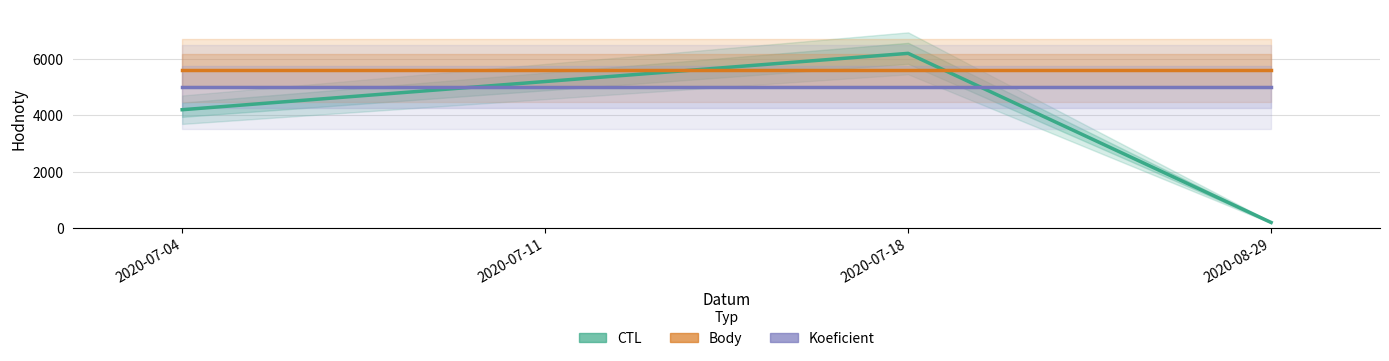

Which series ends up on top after the final intersection of CTL and Body?

Body